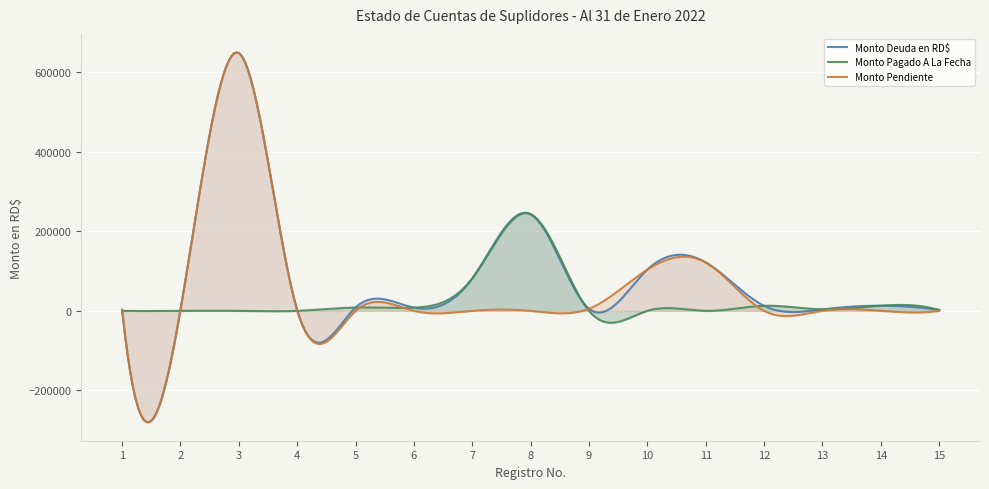

Read the Monto Deuda en RD$ value at 7.

81649.7